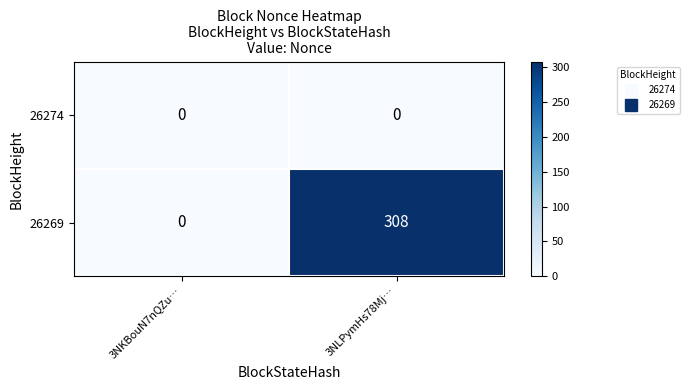

Between 3NKBouN7nQZu… and 3NLPymHs78Mj…, which series saw the biggest shift?

26269